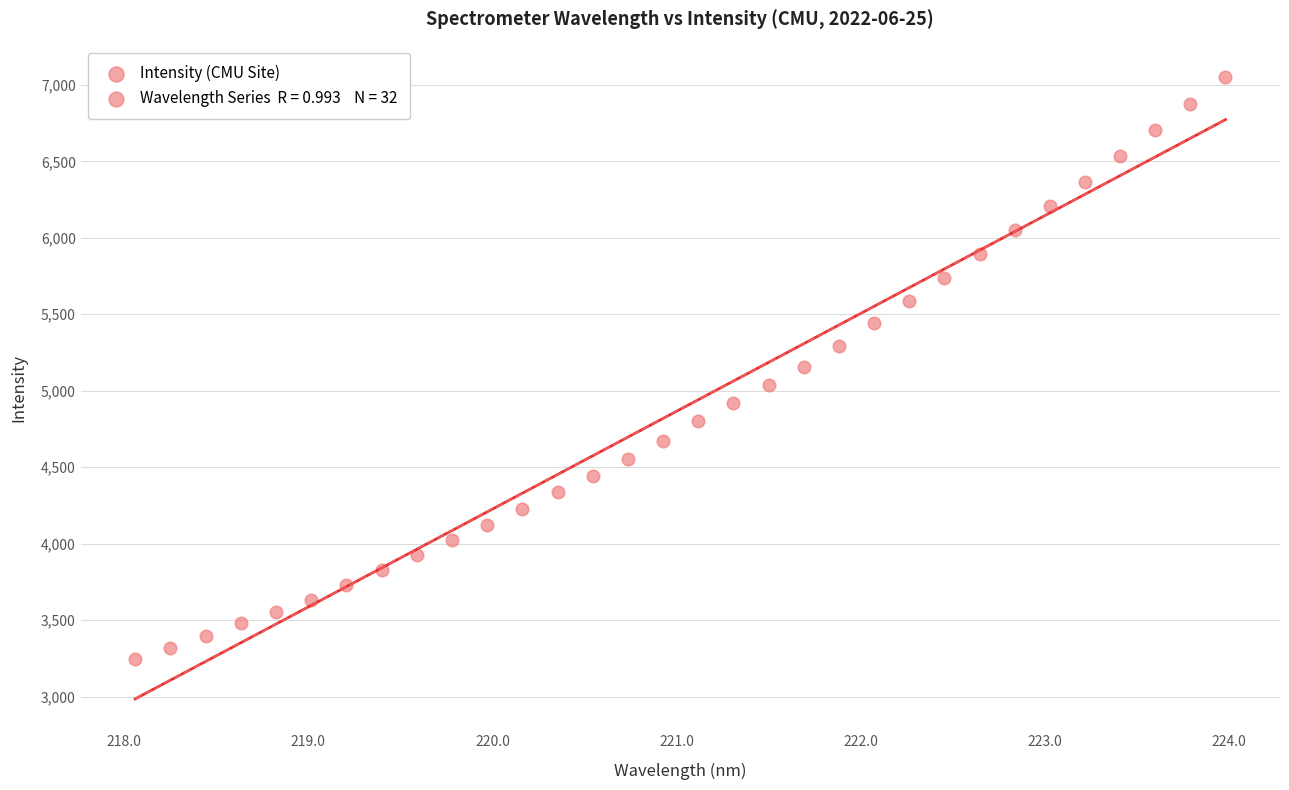

What is the range of Y values (max minus min)?

3810.9